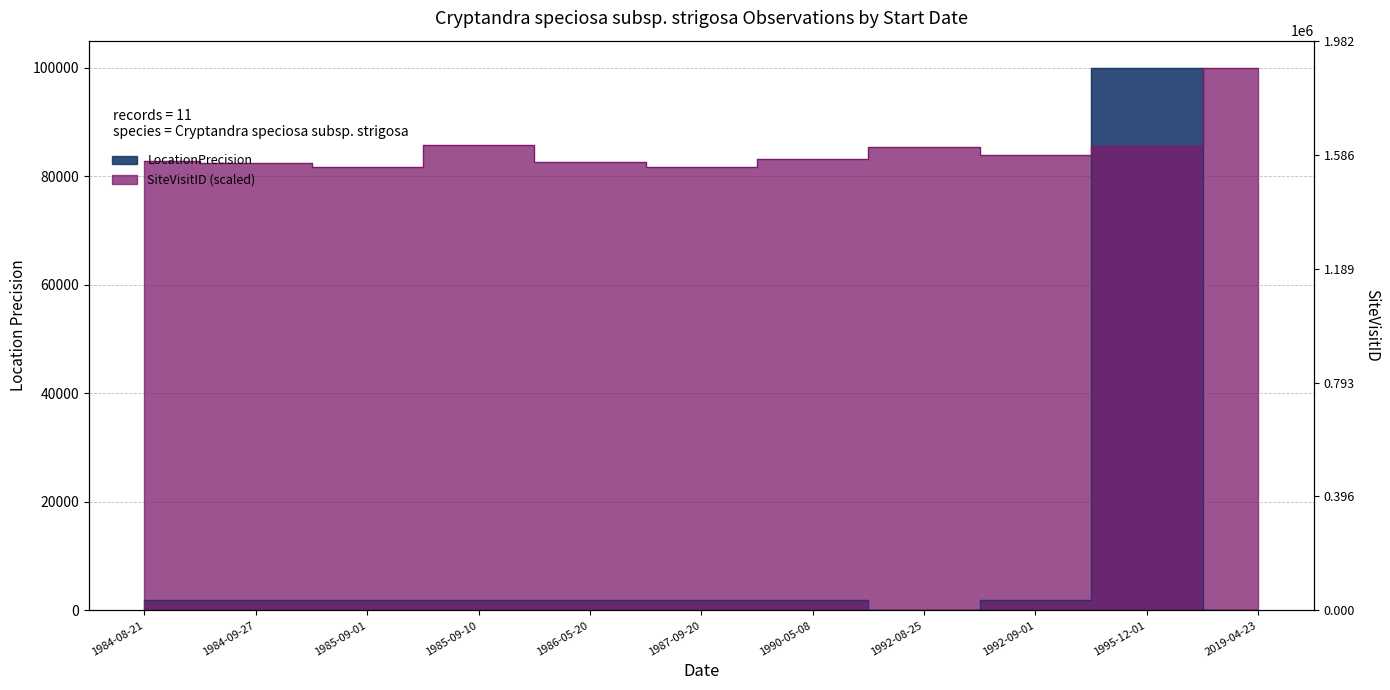

Reading left to right, list all the values displayed in this chart.

LocationPrecision: 1984-08-21=2000.0	1984-09-27=2000.0	1985-09-01=2000.0	1985-09-10=2000.0	1986-05-20=2000.0	1987-09-20=2000.0	1990-05-08=2000.0	1992-08-25=100.0	1992-09-01=2000.0	1995-12-01=100000.0	2019-04-23=50.0
SiteVisitID: 1984-08-21=82777.2	1984-09-27=82489.0	1985-09-01=81750.5	1985-09-10=85797.5	1986-05-20=82663.1	1987-09-20=81655.0	1990-05-08=83270.6	1992-08-25=85360.0	1992-09-01=83878.8	1995-12-01=85518.7	2019-04-23=100000.0